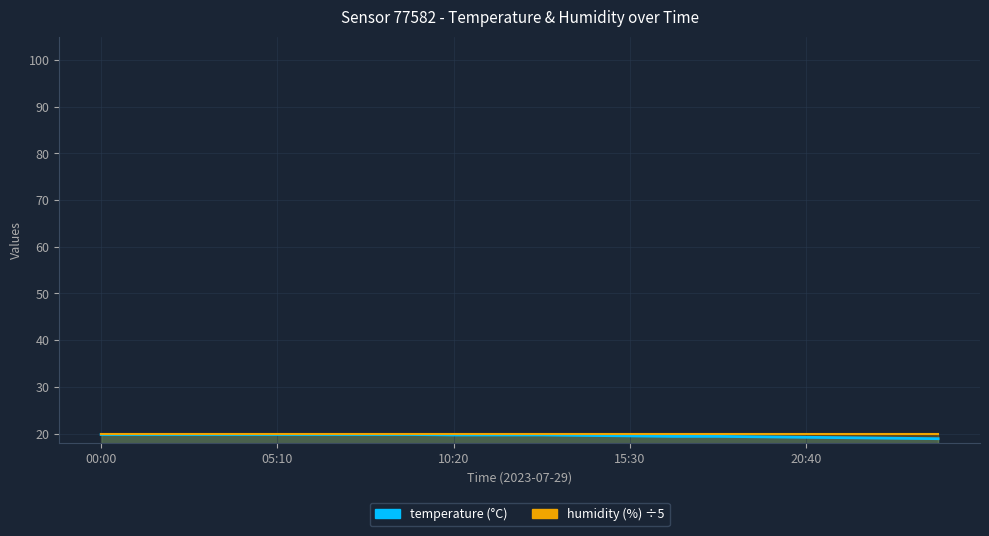

What is the ratio of the value at 00:00 to the value at 19:22?

1.0